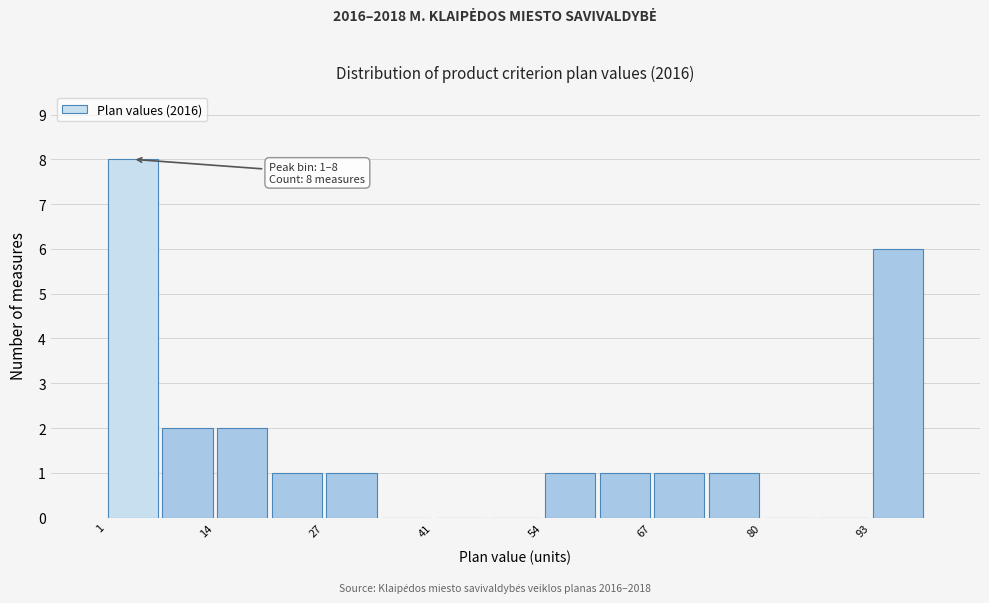

Read against the x-axis, roughly where is the centre of the tallest bar?

4